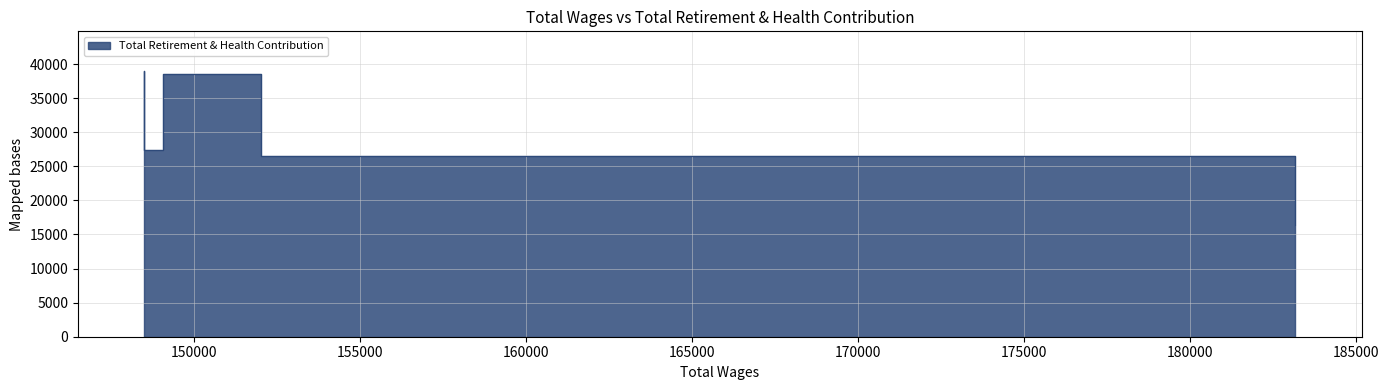

How many lines are shown in the chart?

1